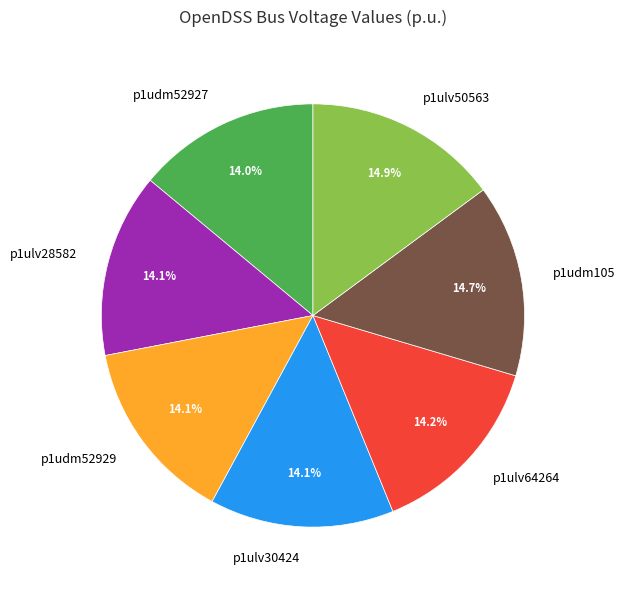

Is p1ulv64264 the majority of the pie?

No